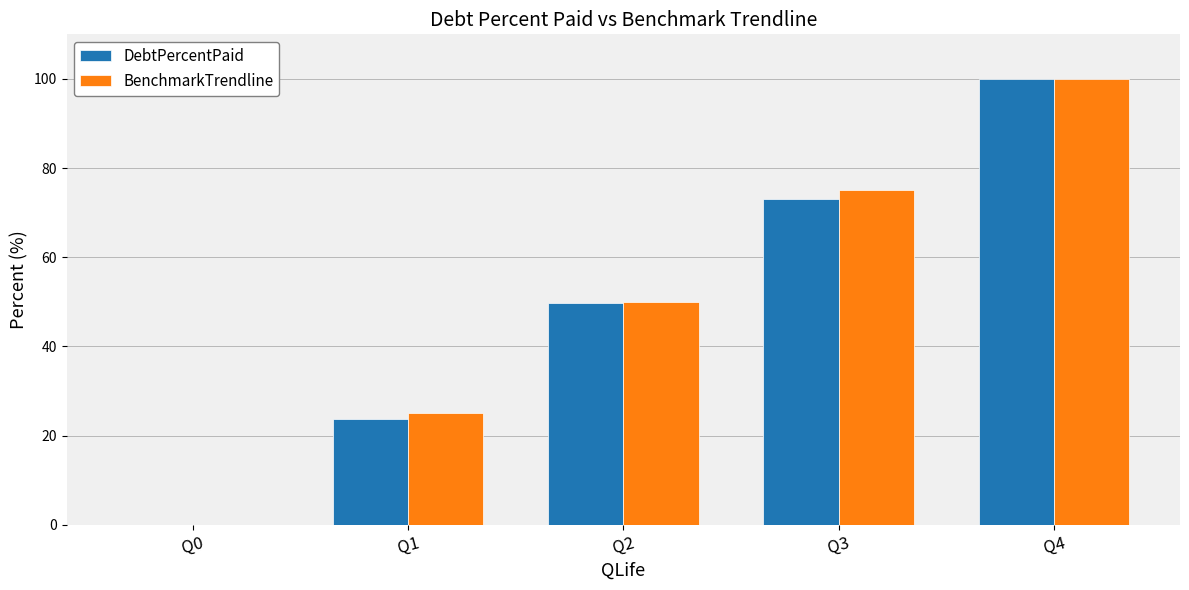

How many groups of bars are there?

5